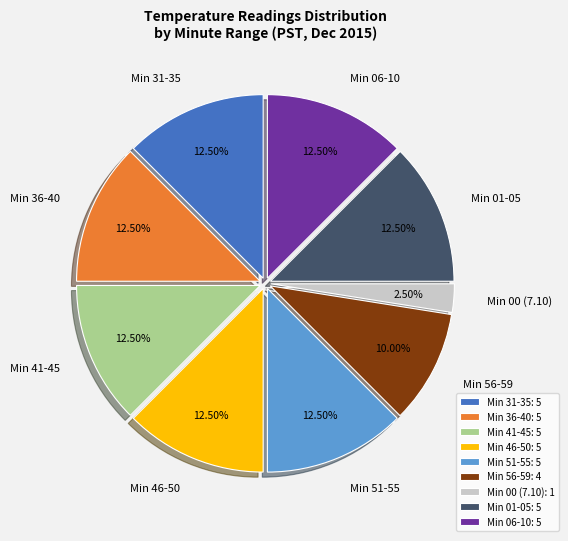

Does Min 46-50 account for over 50% of the chart?

No